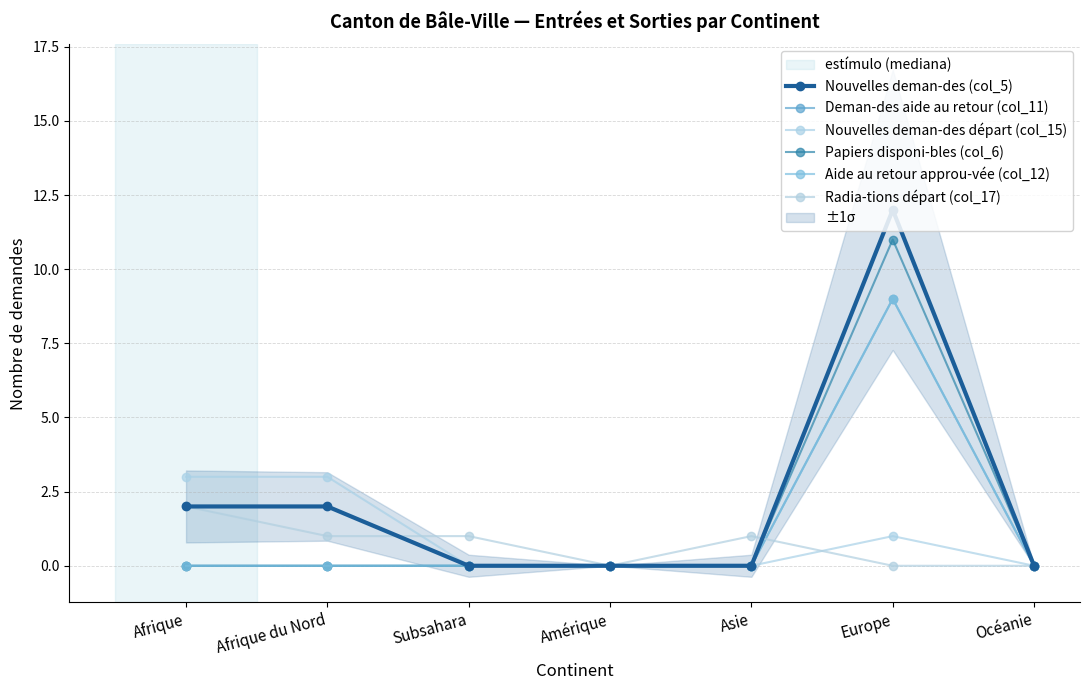

What is the sum of all Radia-tions départ (col_17) values?

5